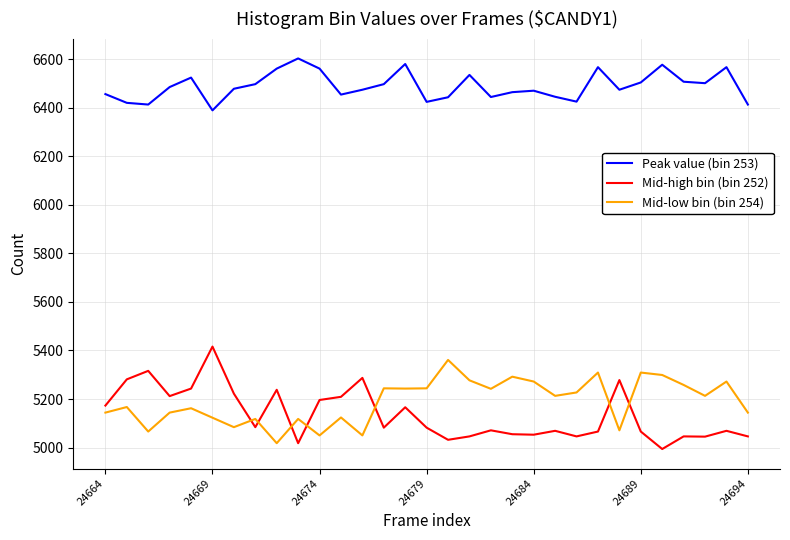

Which series has the largest total across all categories?

Peak value (bin 253)